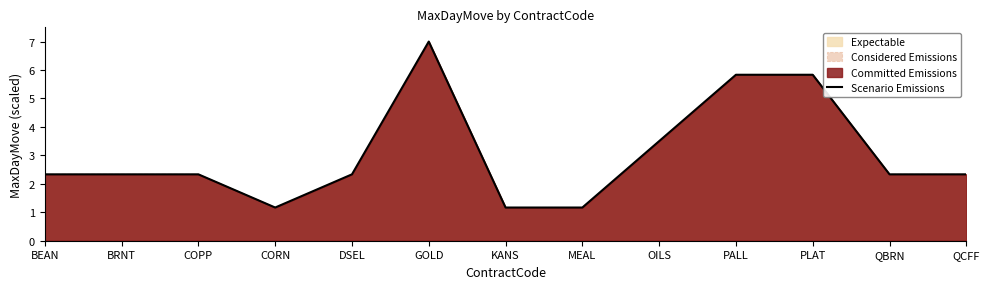

Reading left to right, list all the values displayed in this chart.

BEAN=2.3	BRNT=2.3	COPP=2.3	CORN=1.2	DSEL=2.3	GOLD=7.0	KANS=1.2	MEAL=1.2	OILS=3.5	PALL=5.8	PLAT=5.8	QBRN=2.3	QCFF=2.3